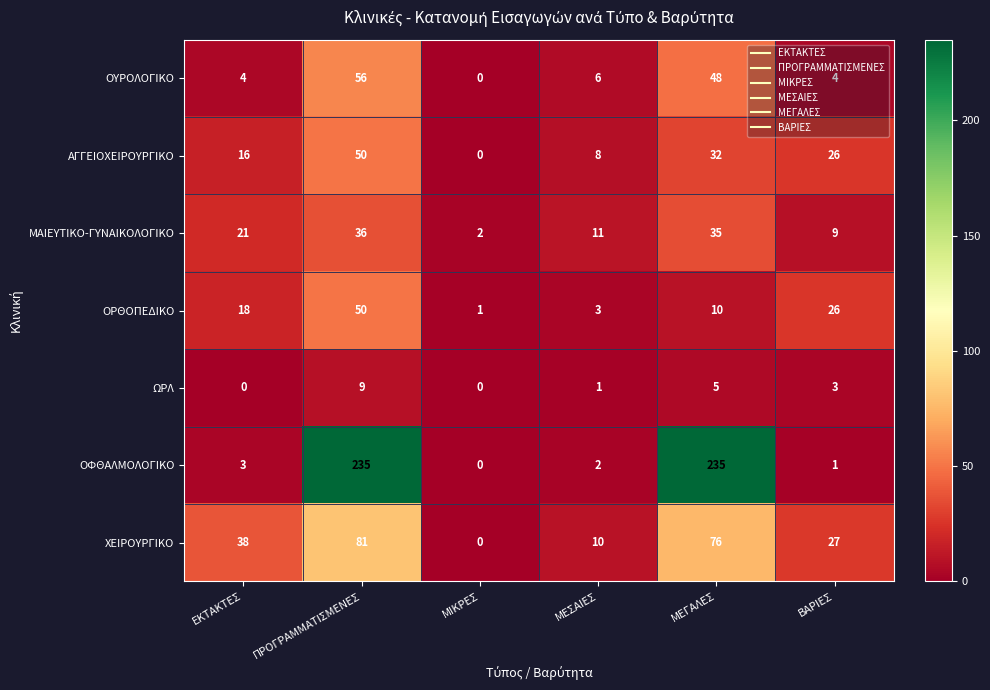

Count the ΑΓΓΕΙΟΧΕΙΡΟΥΡΓΙΚΟ values in the range 8 to 32.

4